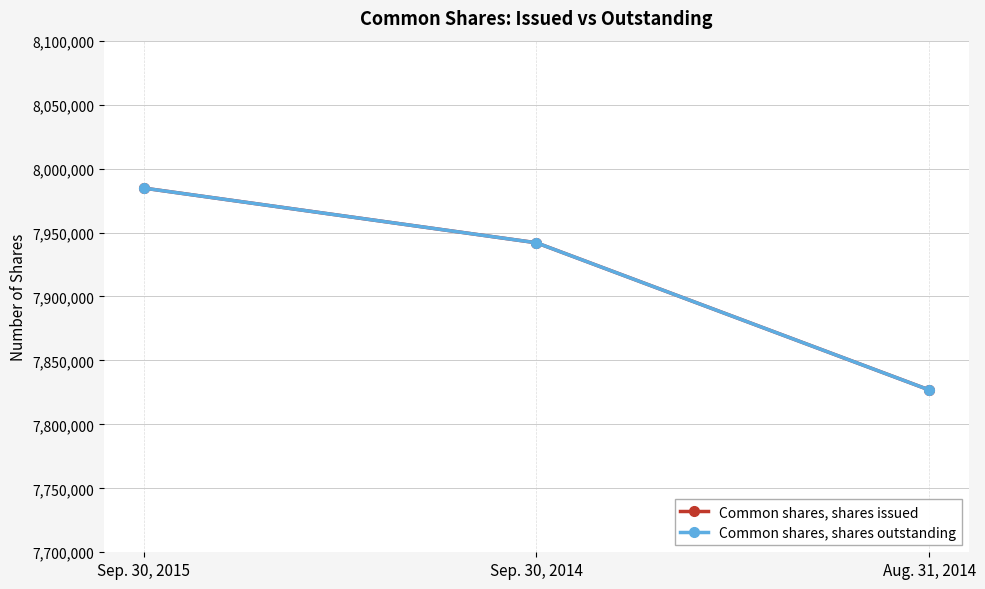

Does the chart have visible grid lines?

Yes